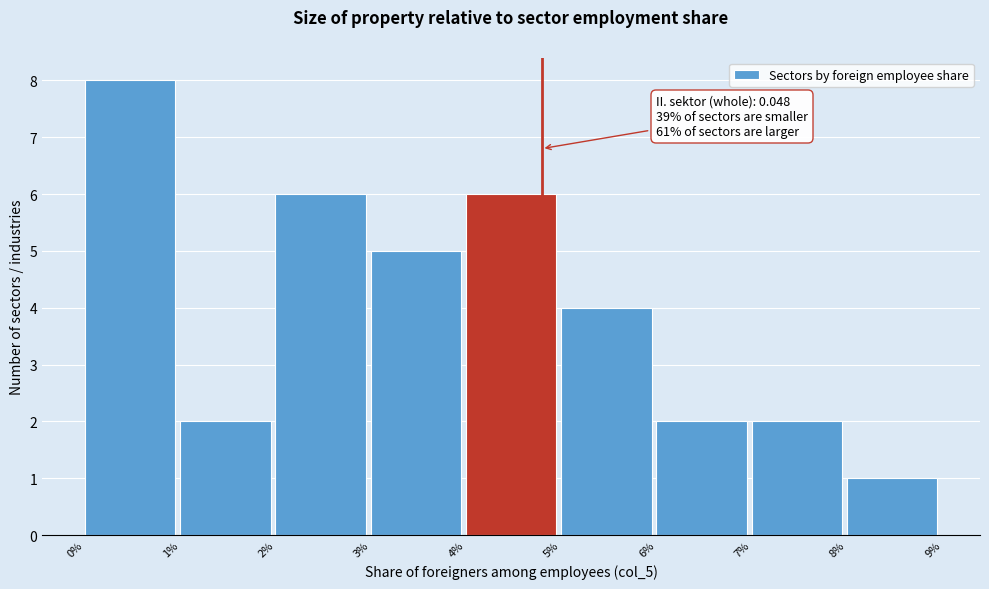

Reading left to right, what are all the values shown in this chart?

8	2	6	5	6	4	2	2	1